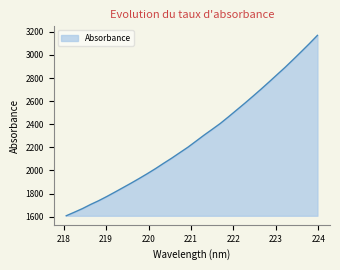

What is the difference between the maximum and minimum values?

1561.4